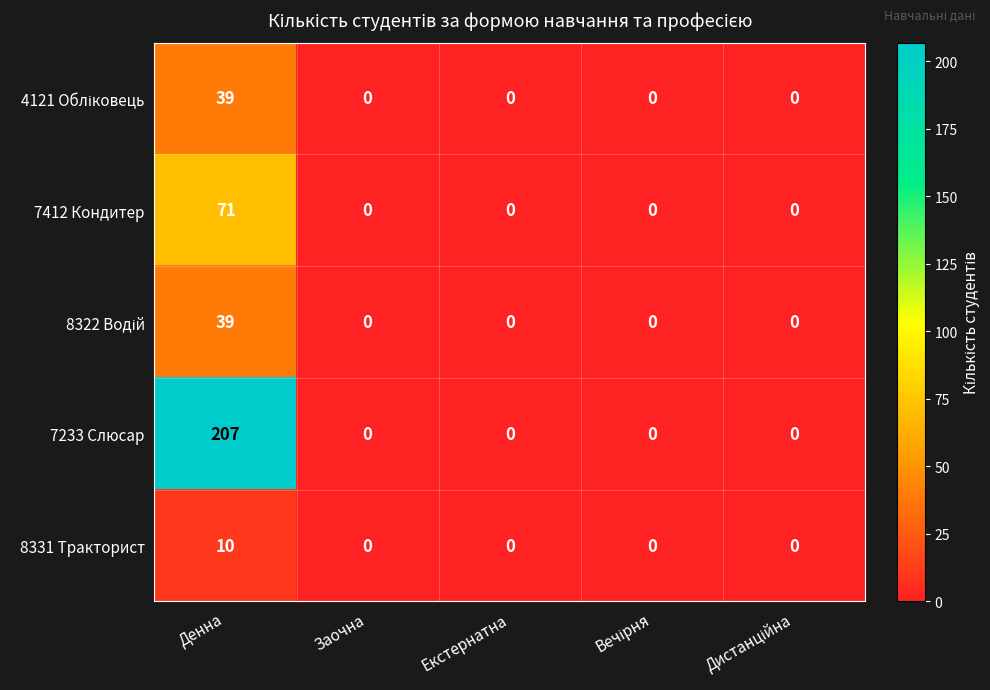

Is it true that 7412 Кондитер equals 28 at Денна?

False